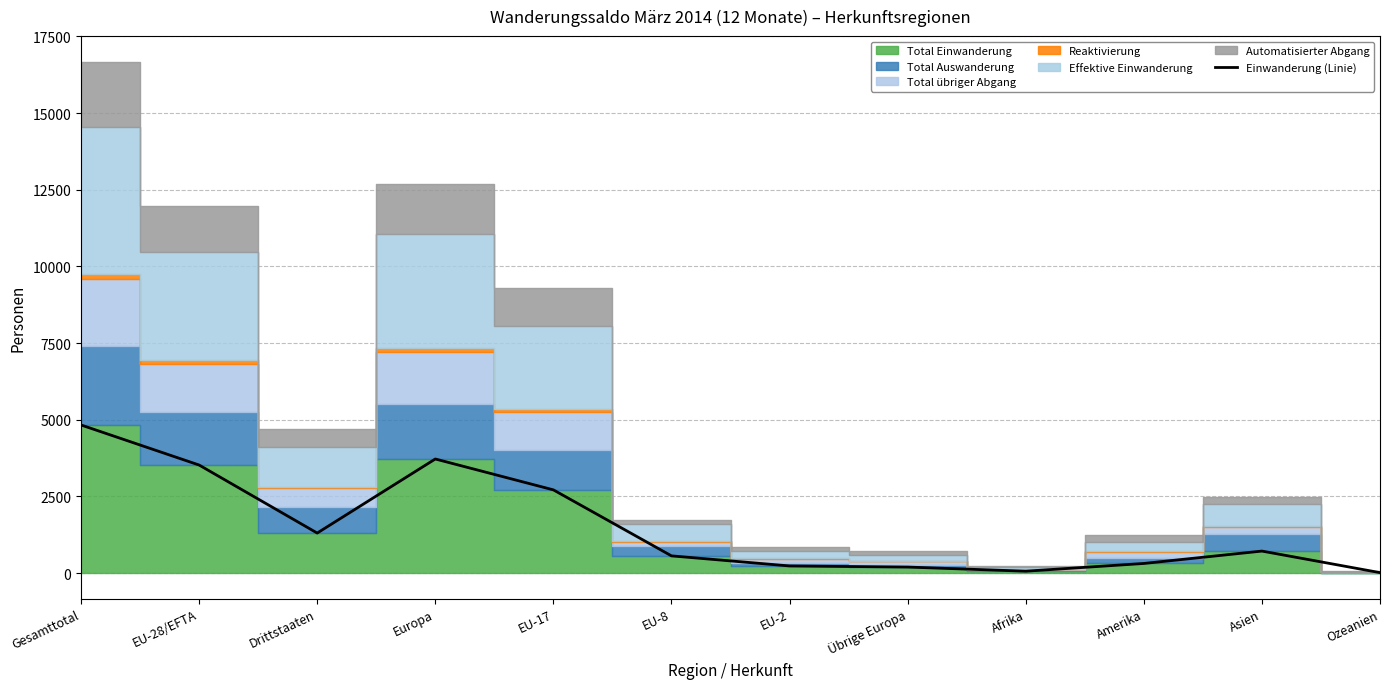

What is the minimum value shown in the chart?

15